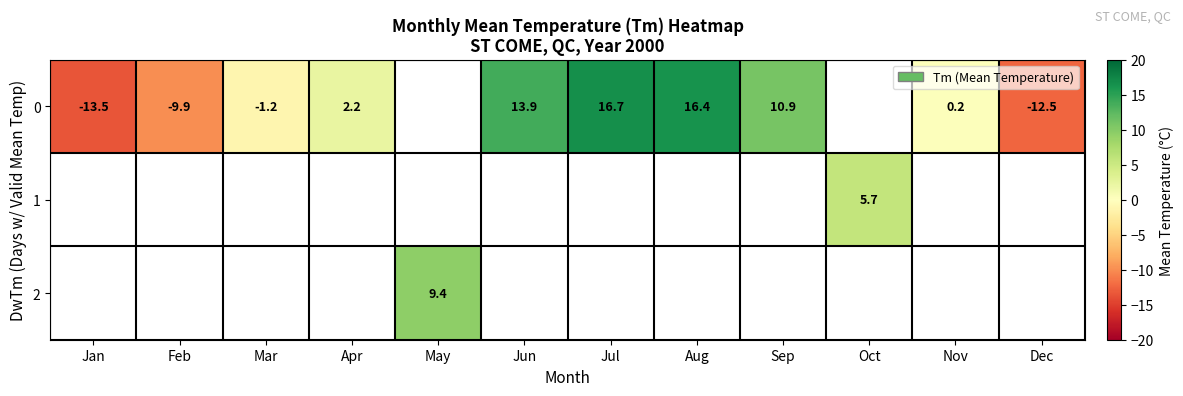

Which label corresponds to the largest value in the chart?

Jul